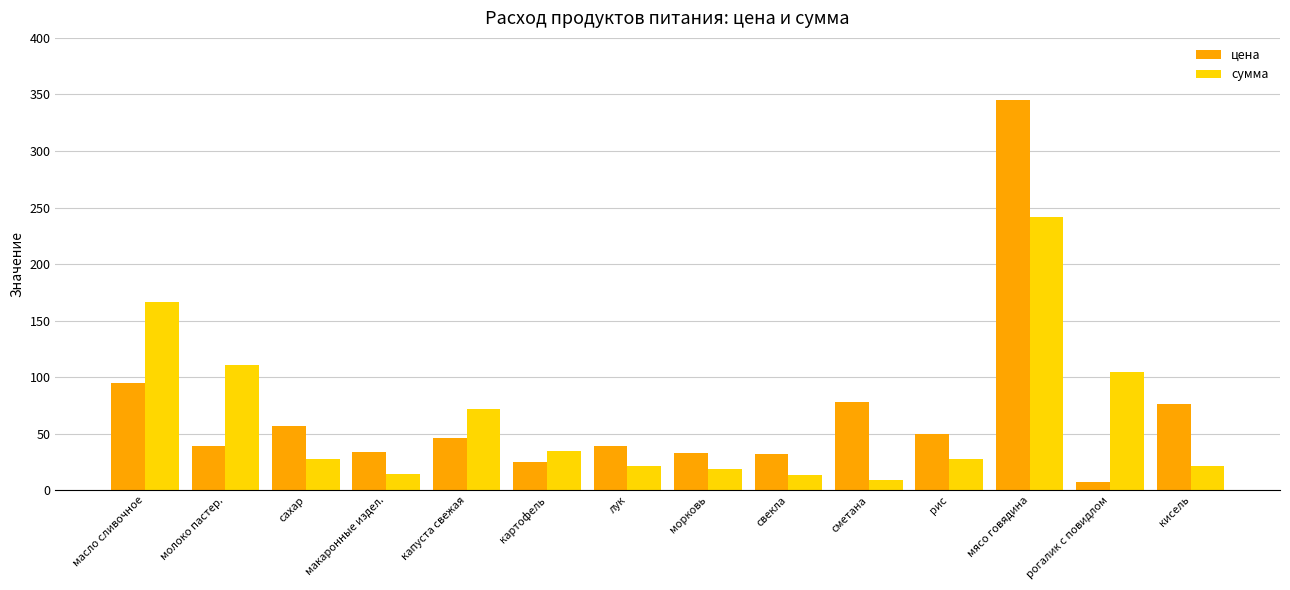

Which category has the highest value in the сумма series?

мясо говядина